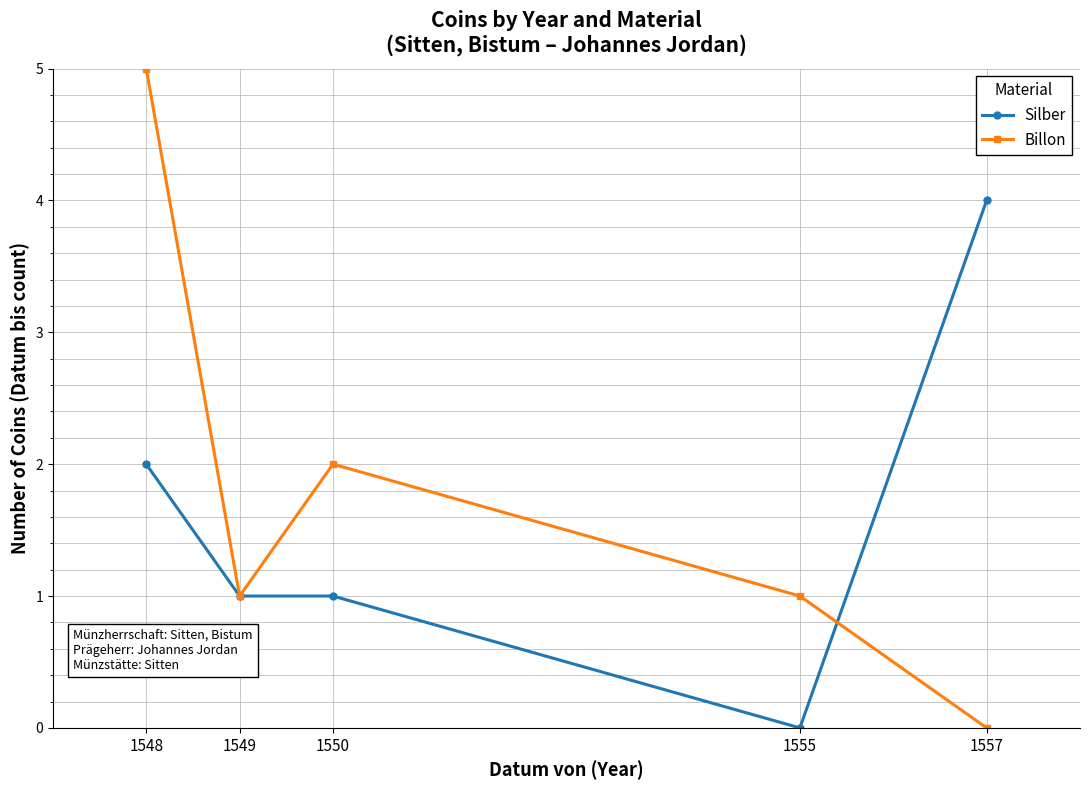

Rank the series by their maximum value, from highest to lowest.

Billon, Silber